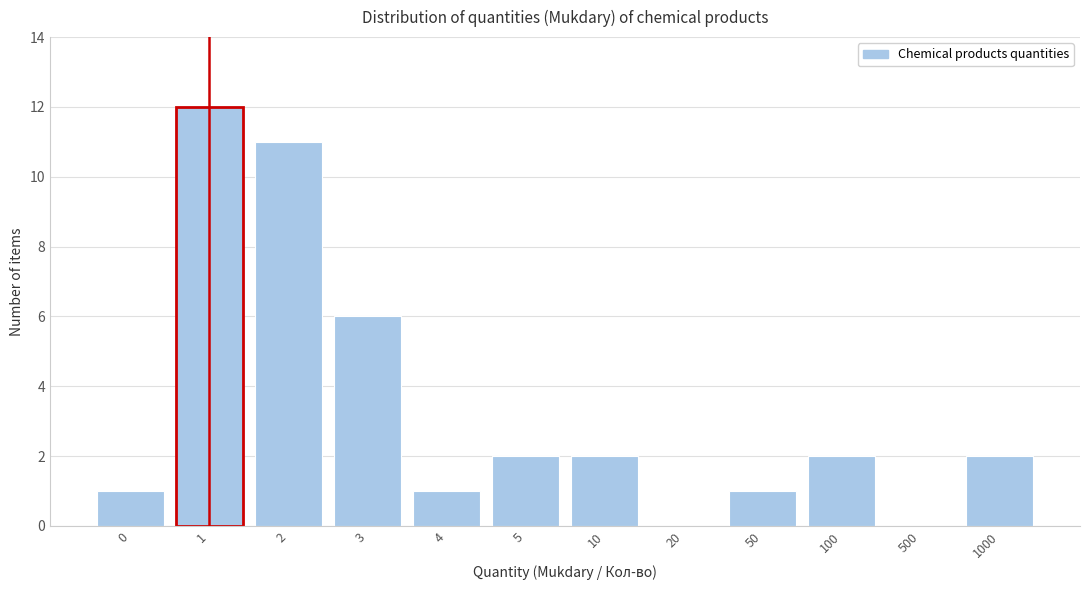

Reading left to right, list all the values displayed in this chart.

0=1	1=12	2=11	3=6	4=1	5=2	10=2	20=0	50=1	100=2	500=0	1000=2